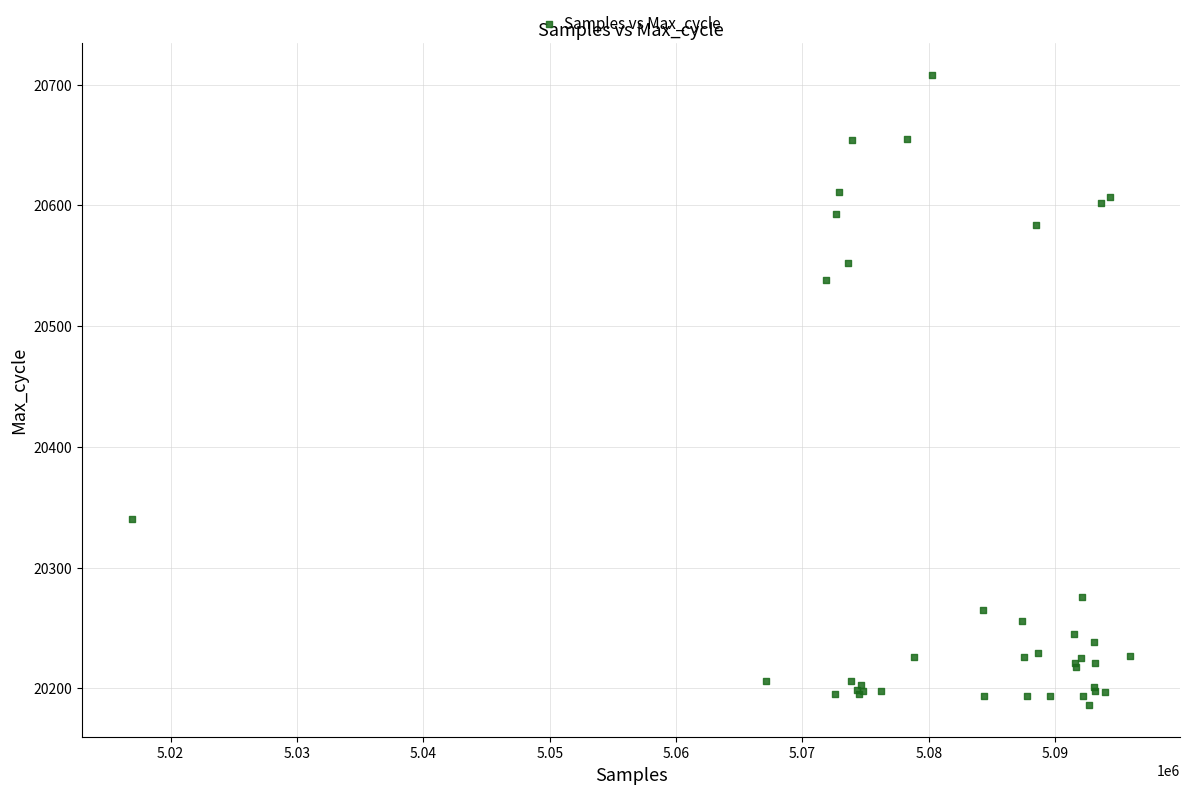

What Y value in the scatter plot is closest to 20447?

20538